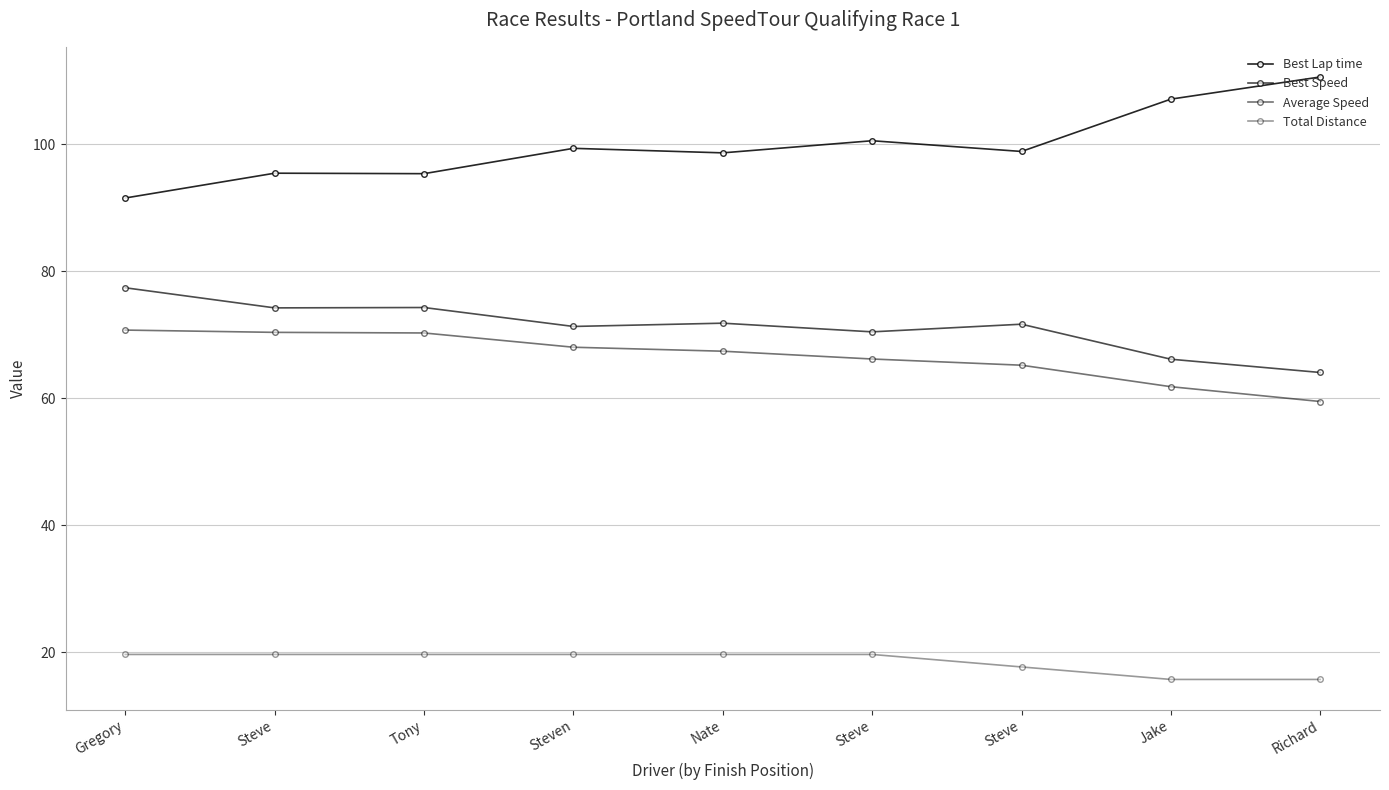

Which series has the largest total across all categories?

Best Lap time